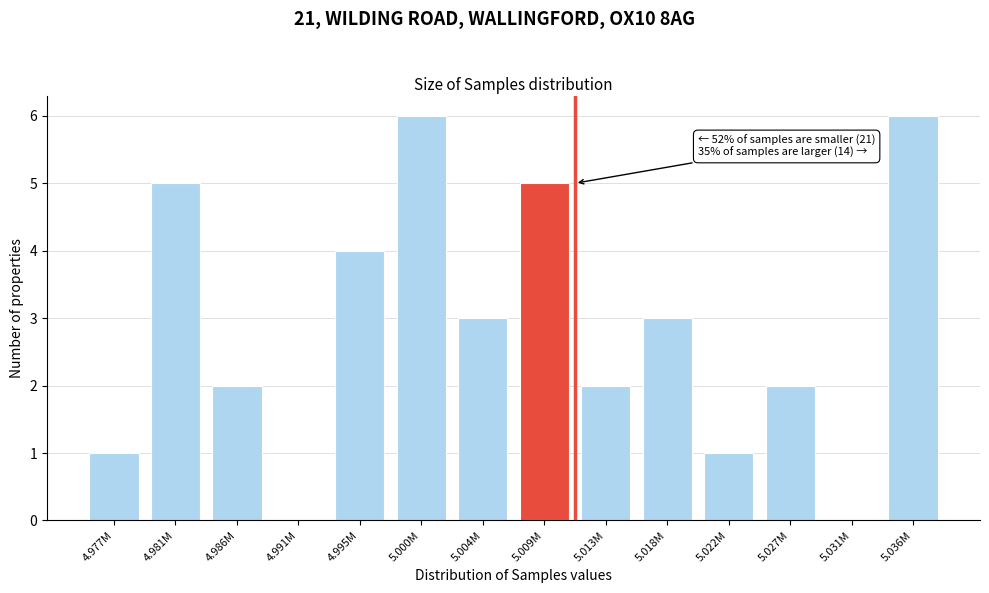

Reading right to left, transcribe all the data shown in this chart.

5.036M=6	5.031M=0	5.027M=2	5.022M=1	5.018M=3	5.013M=2	5.009M=5	5.004M=3	5.000M=6	4.995M=4	4.991M=0	4.986M=2	4.981M=5	4.977M=1